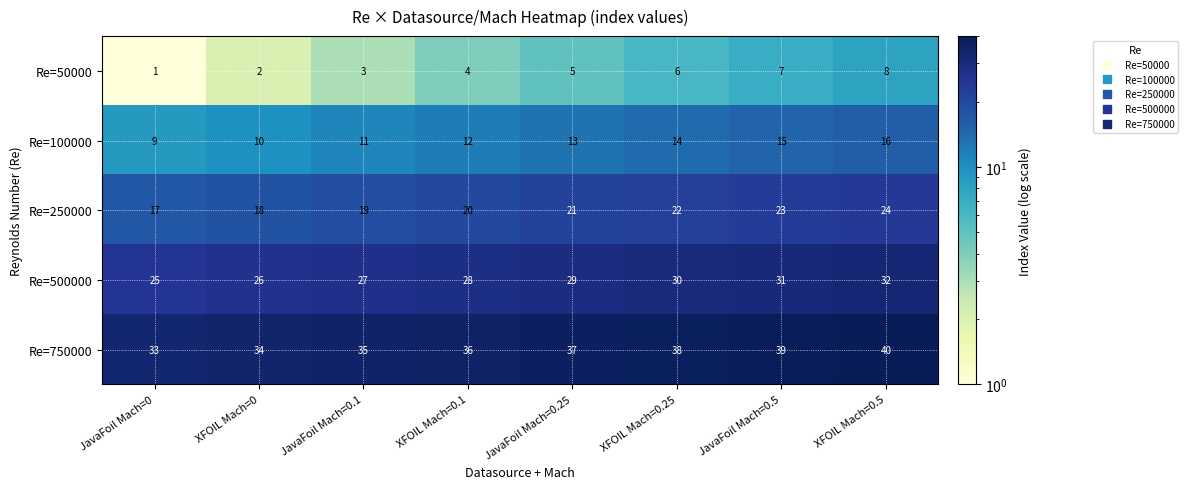

List the series in order of their peak value, lowest first.

Re=50000, Re=100000, Re=250000, Re=500000, Re=750000